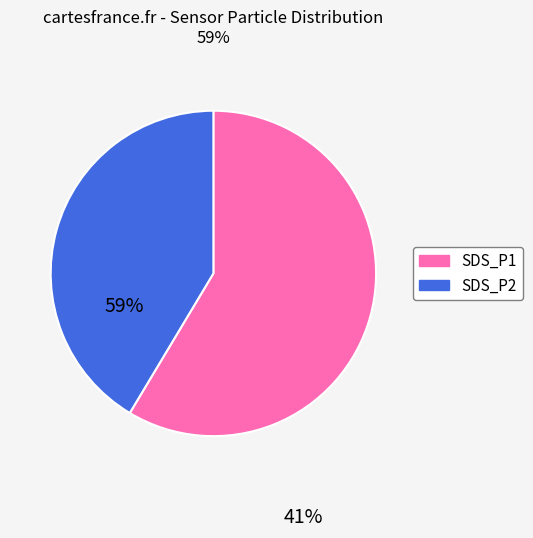

Is SDS_P2 the majority of the pie?

No